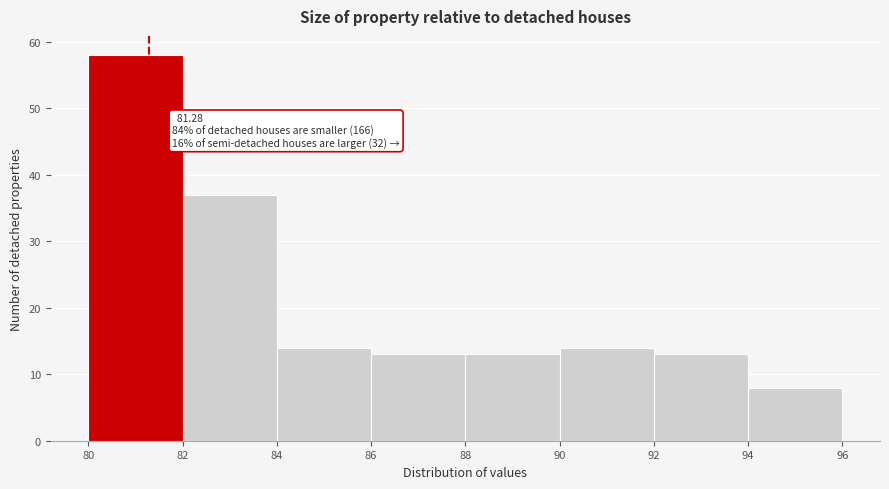

Which range on the x-axis has the tallest bar?

80 to 82